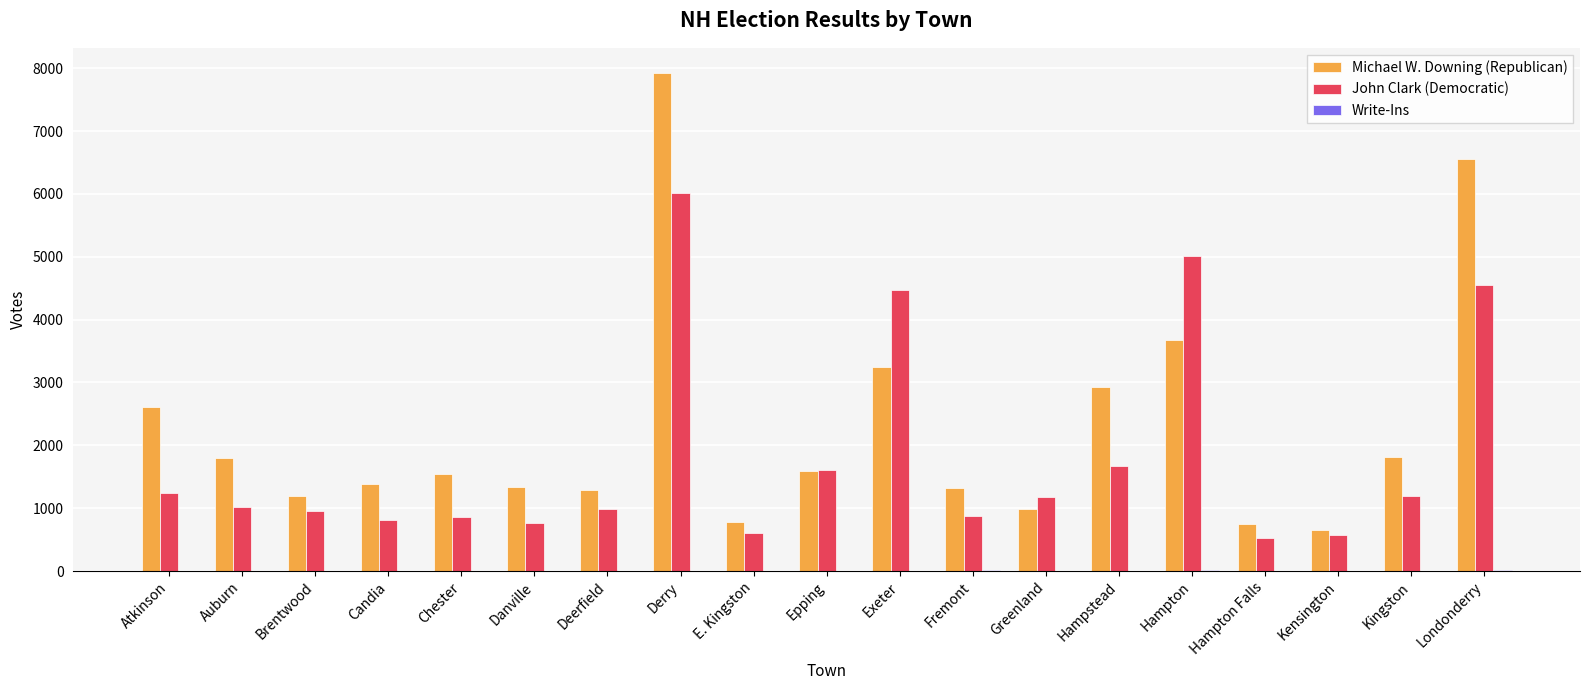

Which category has the highest value across all series?

Derry